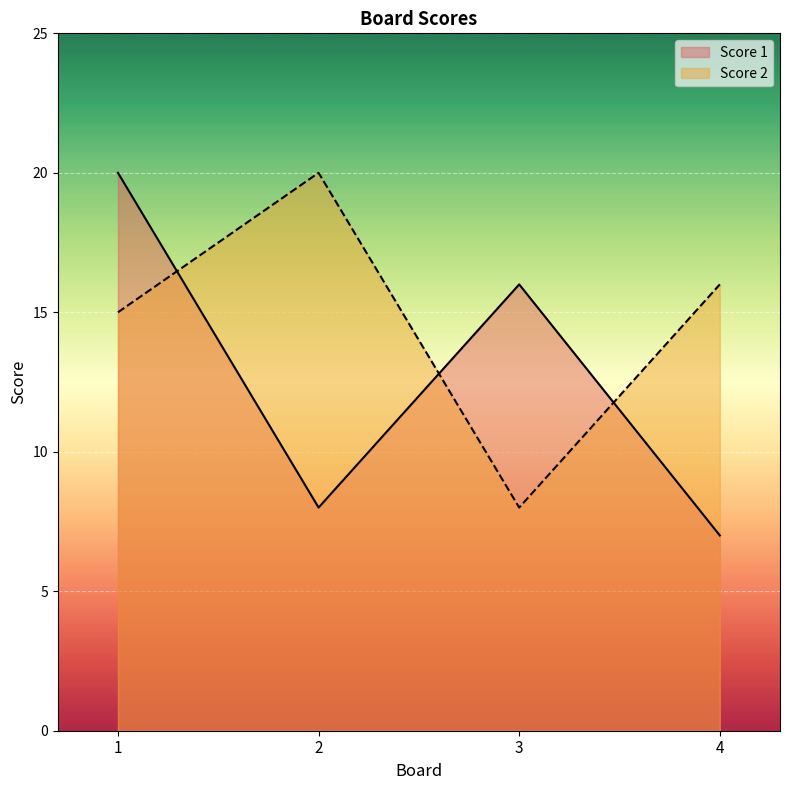

How many lines are shown in the chart?

2